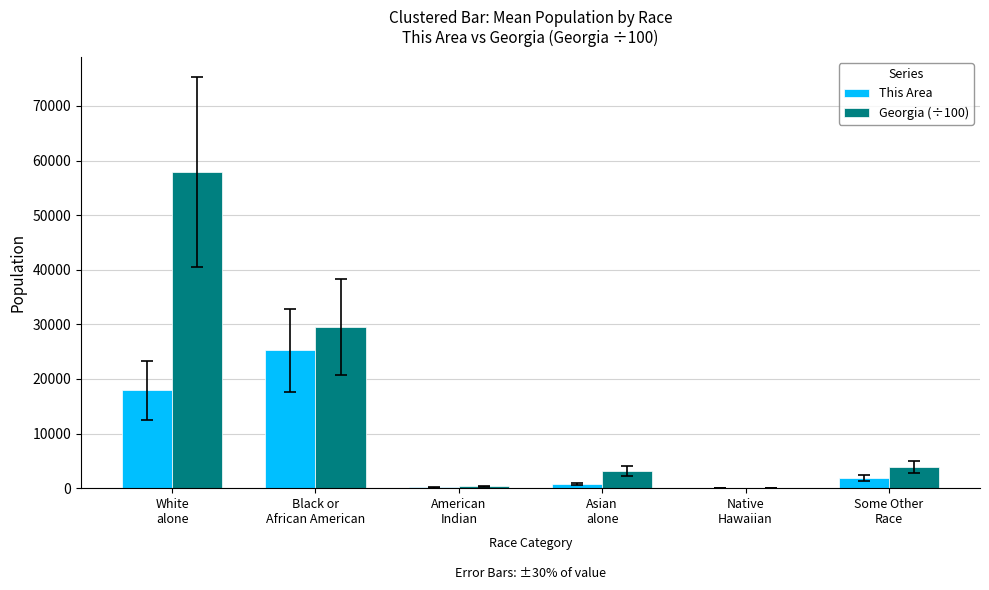

How many series are shown in this chart?

2